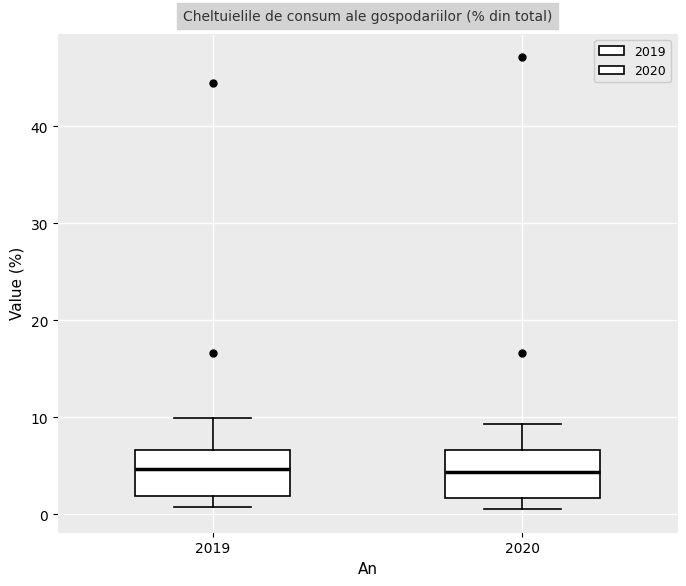

Where is the lower edge of the box at x = 2019 on the y-axis? The values are not printed on the chart, so give them approximately, as read against the axis.

2